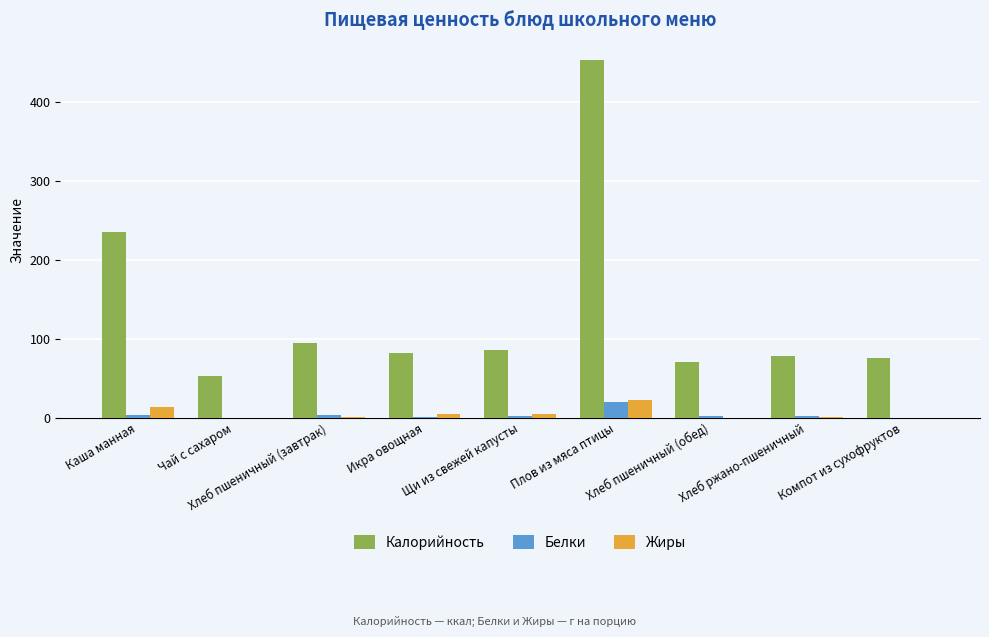

Which series has the largest total across all categories?

Калорийность